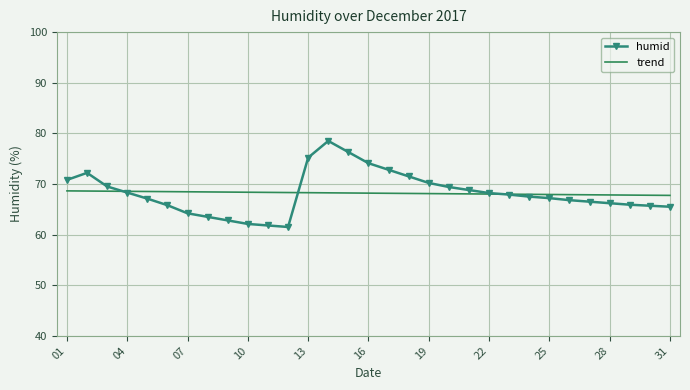

What is the maximum value for trend?

68.6